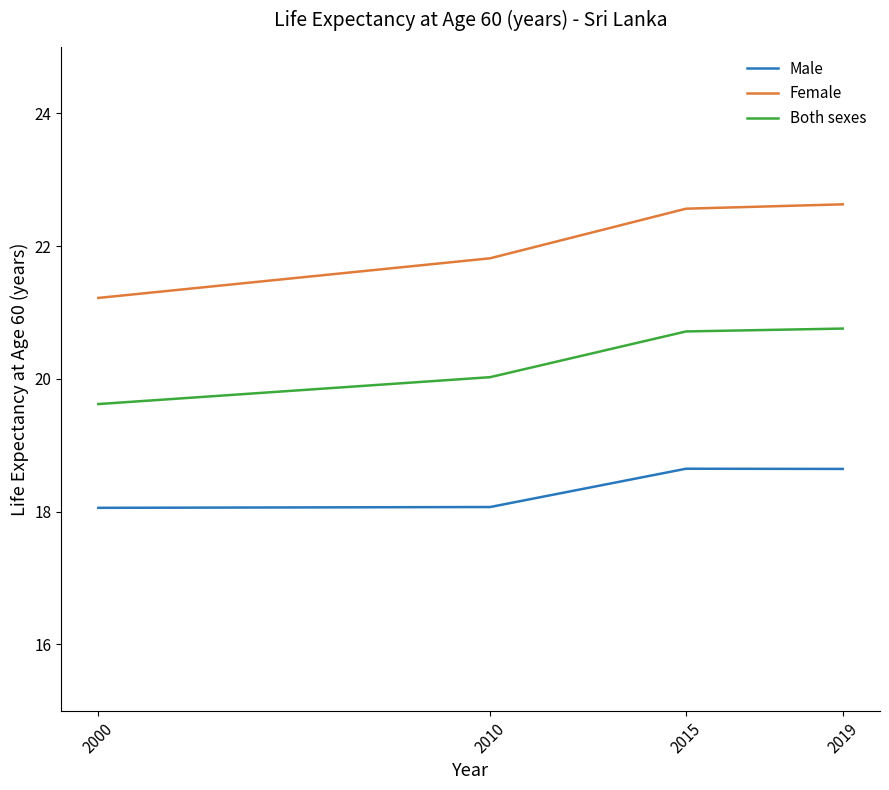

True or false: Male and Female cross at least once.

False